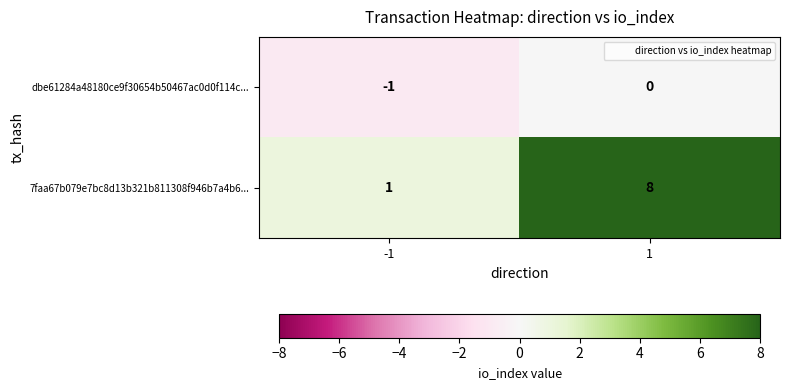

List the series in order of their peak value, lowest first.

dbe61284a48180ce9f30654b50467ac0d0f114c..., 7faa67b079e7bc8d13b321b811308f946b7a4b6...